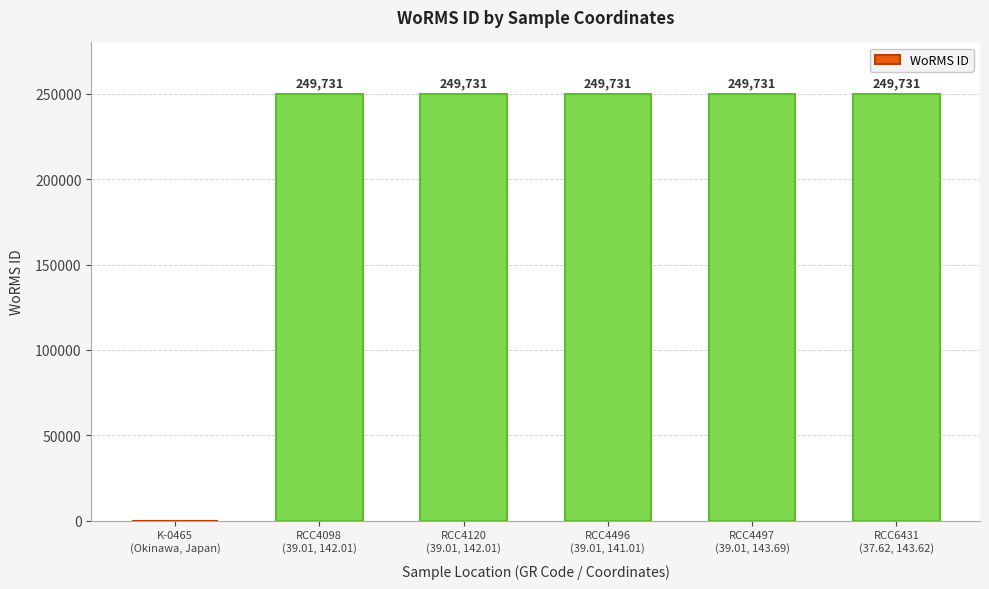

At which label is the value closest to 124865?

K-0465
(Okinawa, Japan)